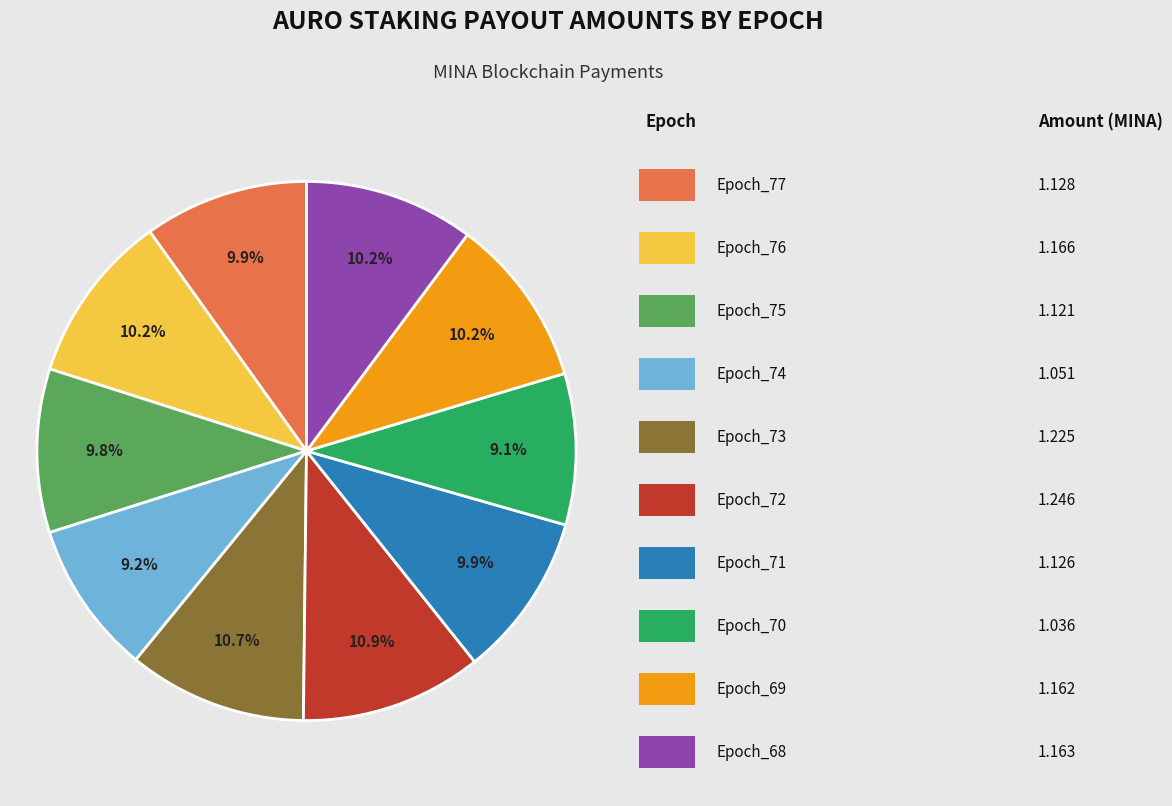

Is there any slice that represents more than half of the pie?

No